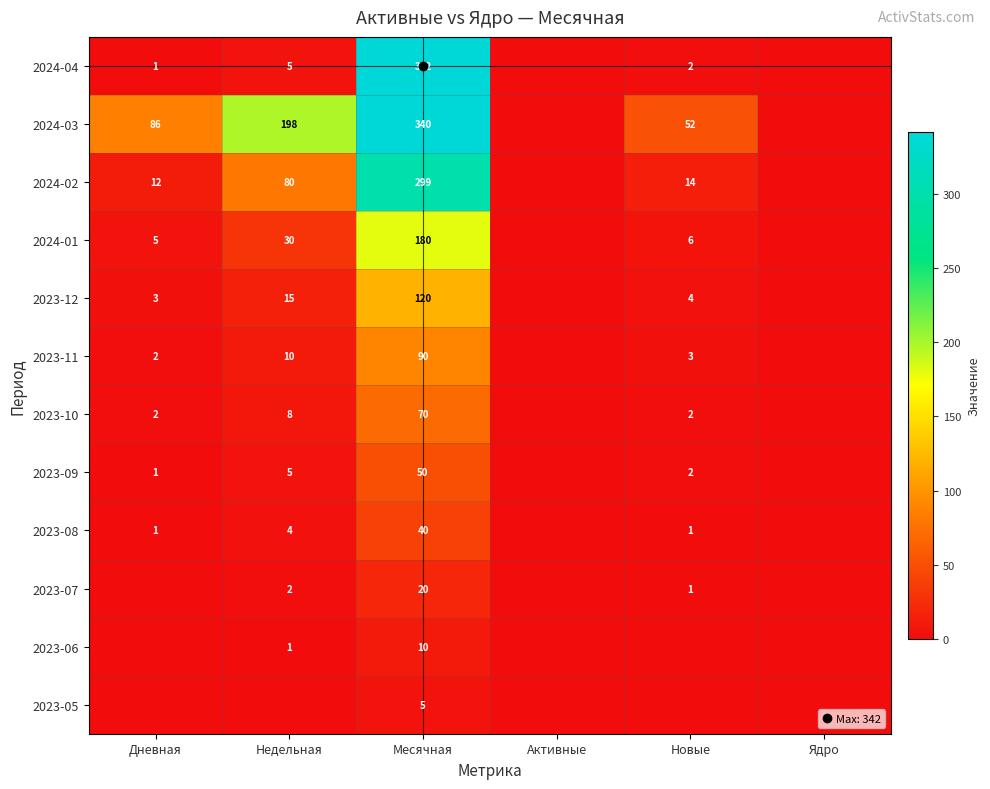

What is the approximate value of 2023-12 at Дневная, to the nearest 5?

5